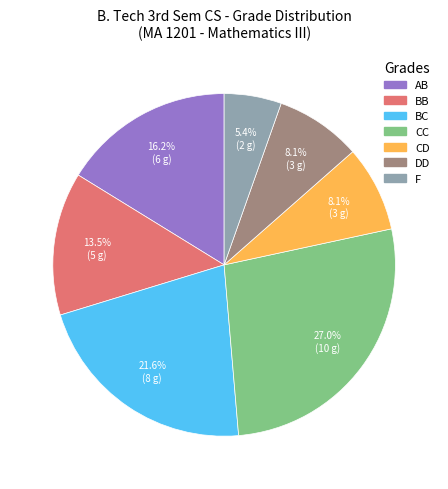

Is there any slice that represents more than half of the pie?

No